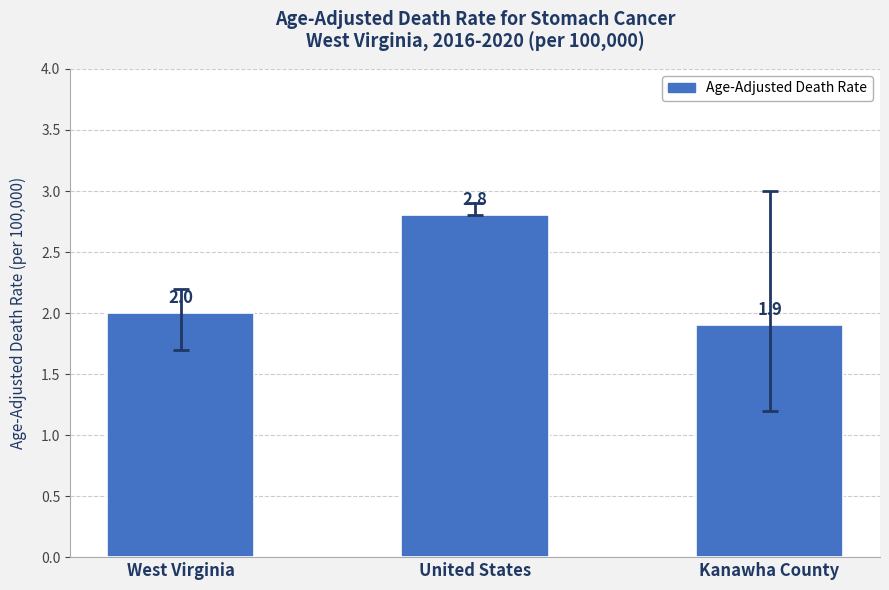

List the labels in order of value, smallest first.

Kanawha County, West Virginia, United States